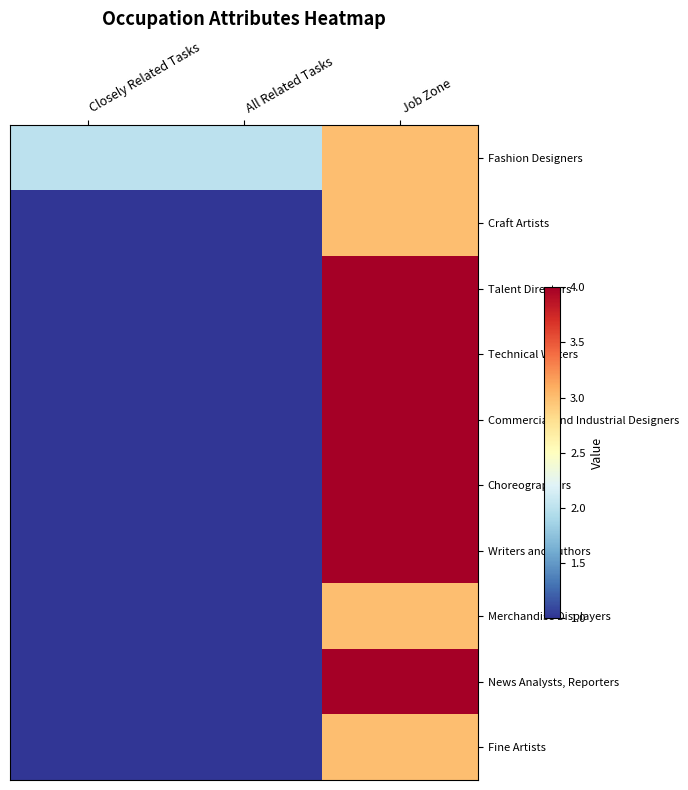

Reading right to left, extract all data points from this chart.

Fashion Designers: Job Zone=3	All Related Tasks=2	Closely Related Tasks=2
Craft Artists: Job Zone=3	All Related Tasks=1	Closely Related Tasks=1
Talent Directors: Job Zone=4	All Related Tasks=1	Closely Related Tasks=1
Technical Writers: Job Zone=4	All Related Tasks=1	Closely Related Tasks=1
Commercial and Industrial Designers: Job Zone=4	All Related Tasks=1	Closely Related Tasks=1
Choreographers: Job Zone=4	All Related Tasks=1	Closely Related Tasks=1
Writers and Authors: Job Zone=4	All Related Tasks=1	Closely Related Tasks=1
Merchandise Displayers: Job Zone=3	All Related Tasks=1	Closely Related Tasks=1
News Analysts, Reporters: Job Zone=4	All Related Tasks=1	Closely Related Tasks=1
Fine Artists: Job Zone=3	All Related Tasks=1	Closely Related Tasks=1